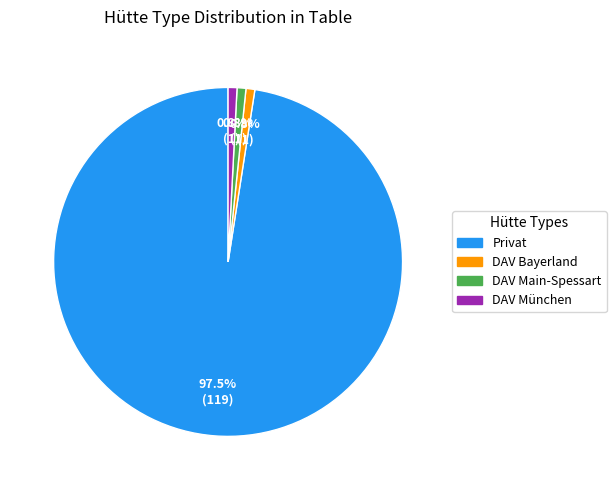

Is there a majority slice in this chart?

Yes